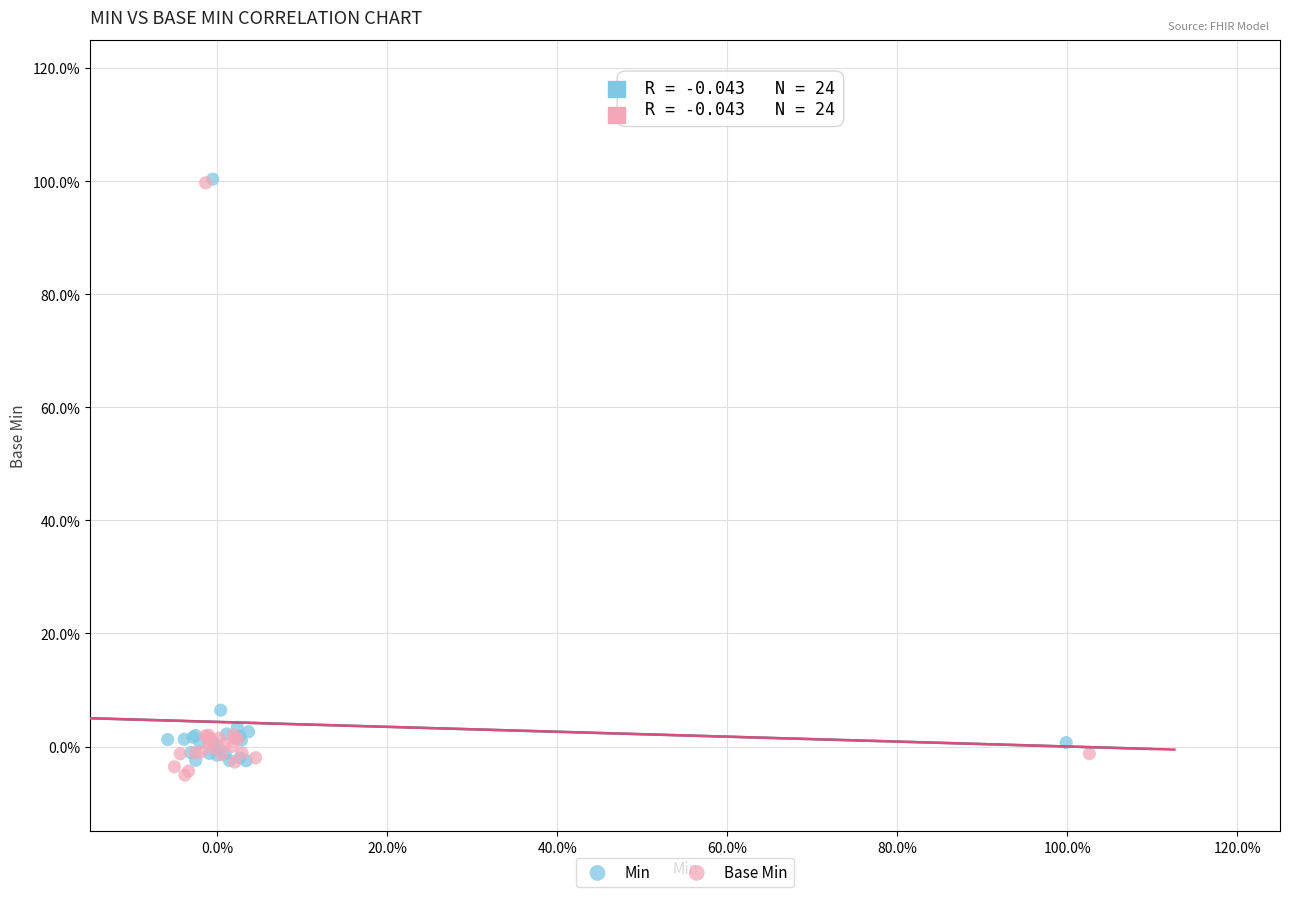

What are all the series names shown in the legend?

Min, Base Min